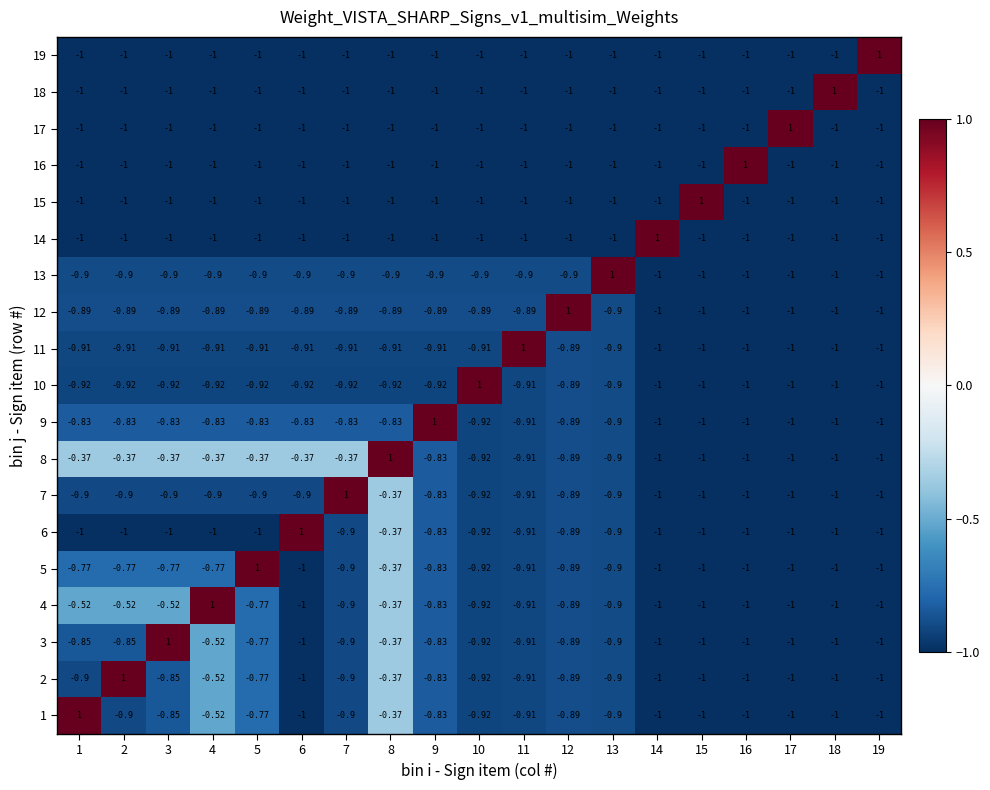

At which category is the sum across all series the highest?

8